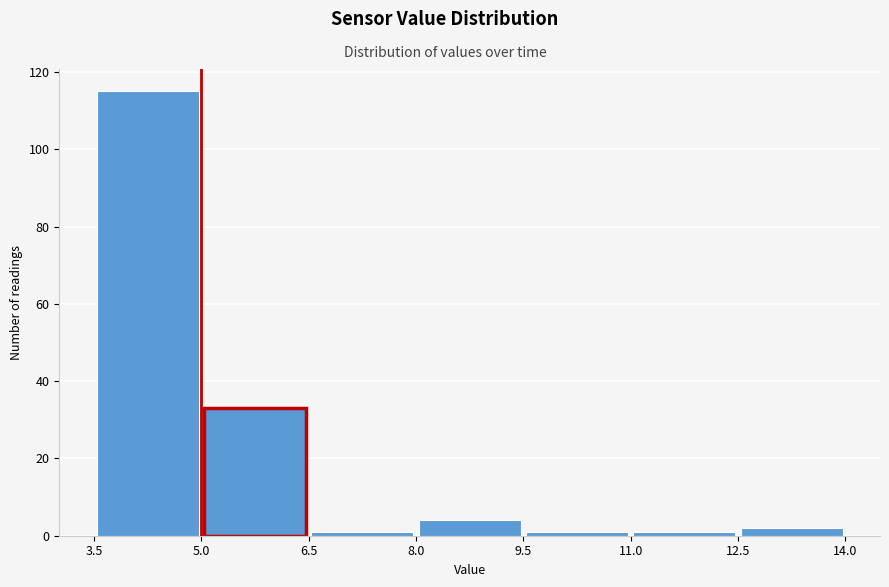

Reading left to right, transcribe this chart: for each bar, give the range it covers on the x-axis and its height. The values are not printed on the chart, so give them approximately, as read against the axis.

3.5 to 5.0: 116
5.0 to 6.5: 34
6.5 to 8.0: under 2
8.0 to 9.5: 4
9.5 to 11.0: under 2
11.0 to 12.5: under 2
12.5 to 14.0: 2